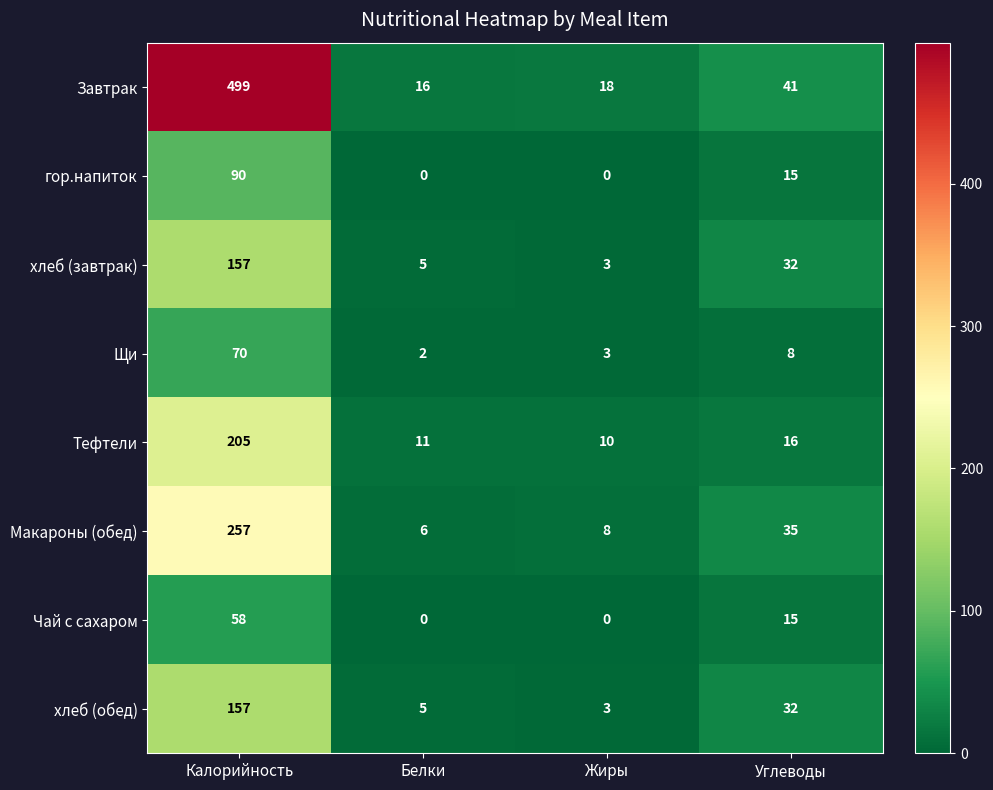

Where does the хлеб (завтрак) series first go above 32?

Калорийность